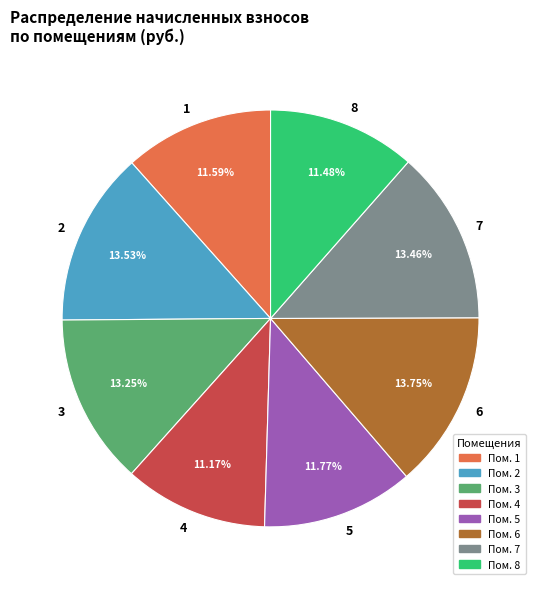

Between 2 and 5, which is larger?

2